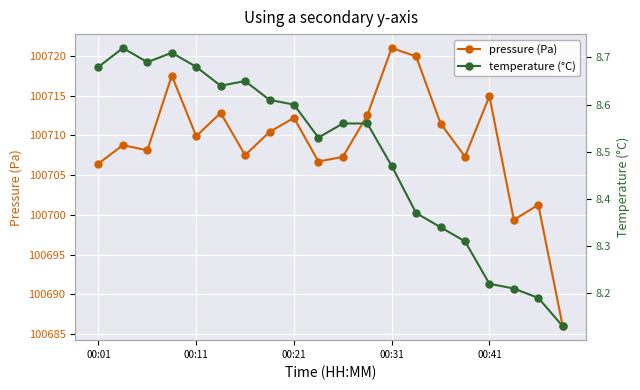

Which category has the highest value in the pressure (Pa) series?

00:31